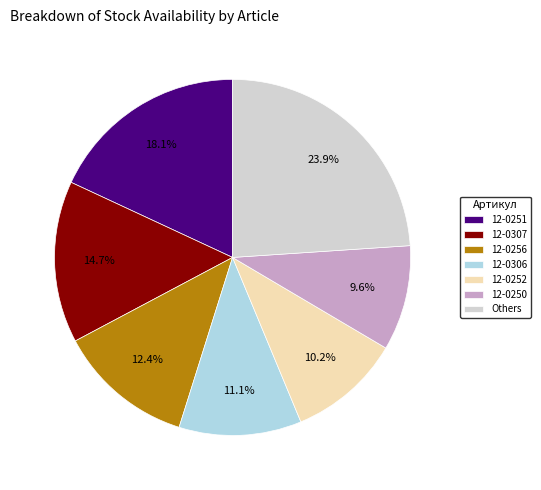

What is the total percentage of 12-0256 and Others?

36.3%